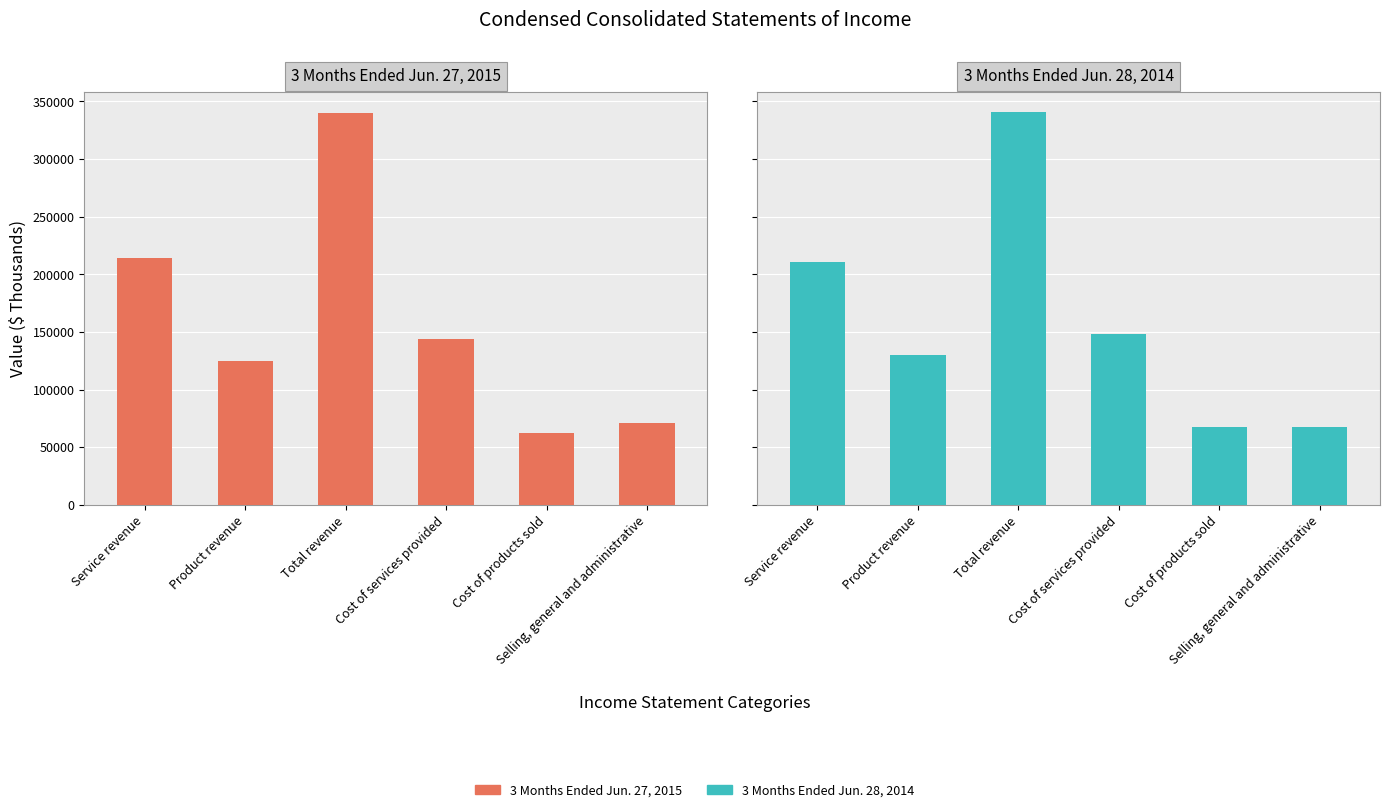

At which label does 3 Months Ended Jun. 28, 2014 first exceed 147954?

Service revenue